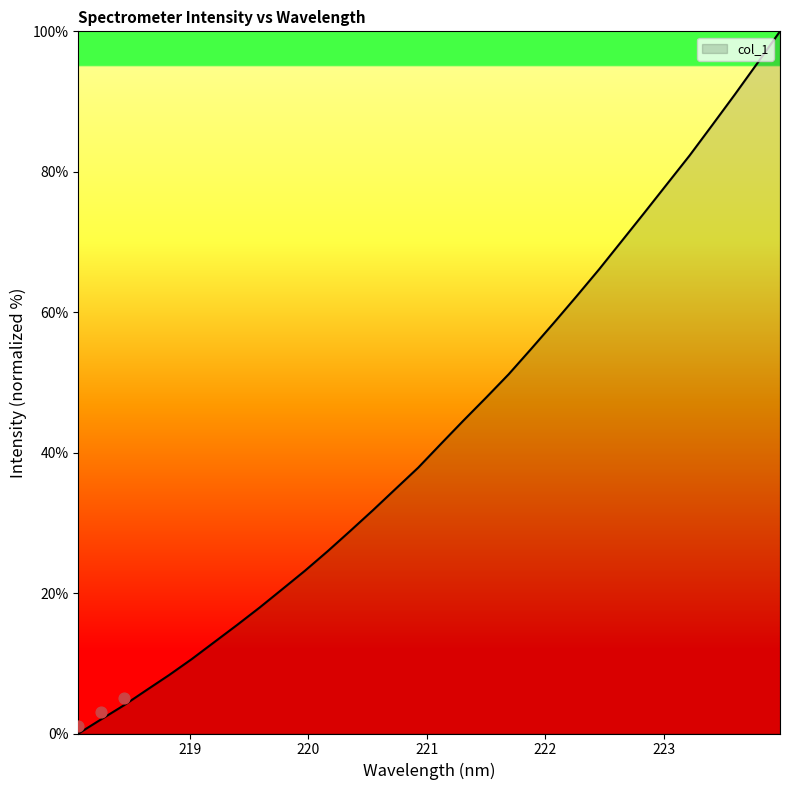

What is the change in value from 218.442 to 221.1174?

+37.2